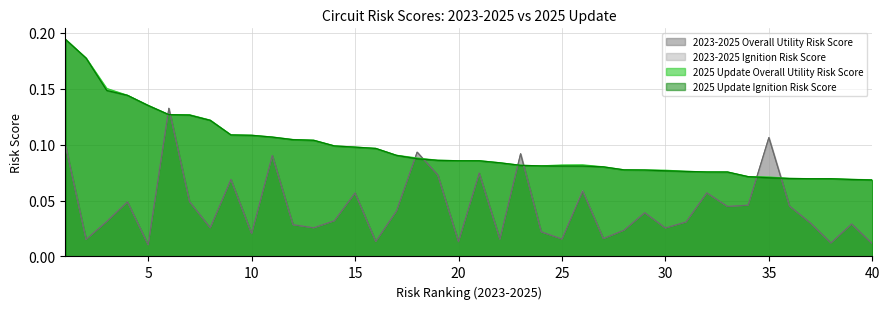

Which series has the largest range (max minus min)?

2025 Update Ignition Risk Score